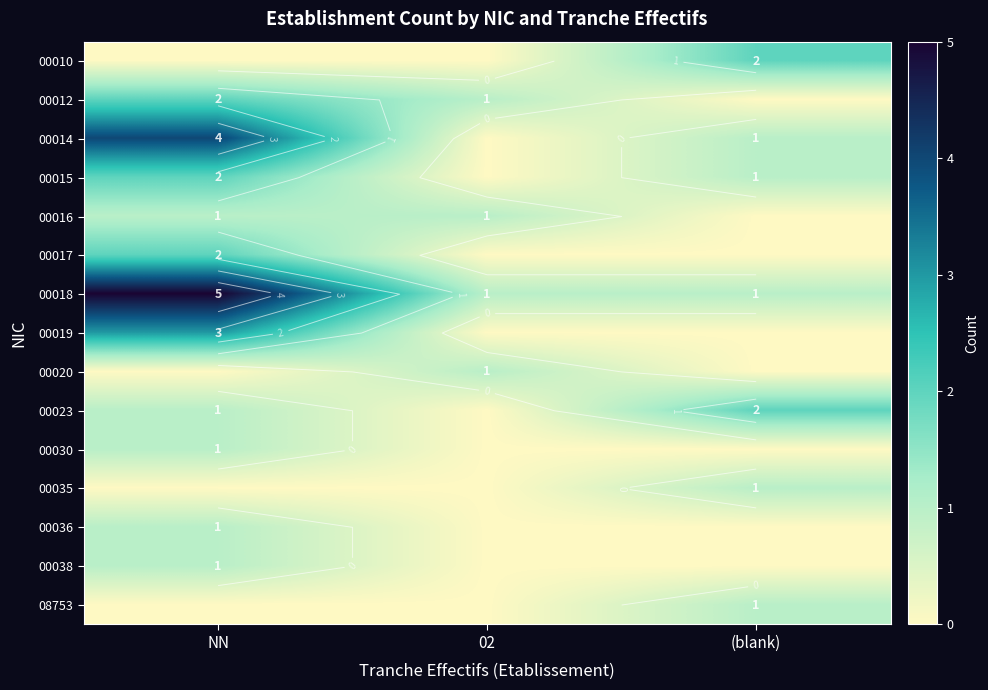

Count the number of data series in this chart.

15